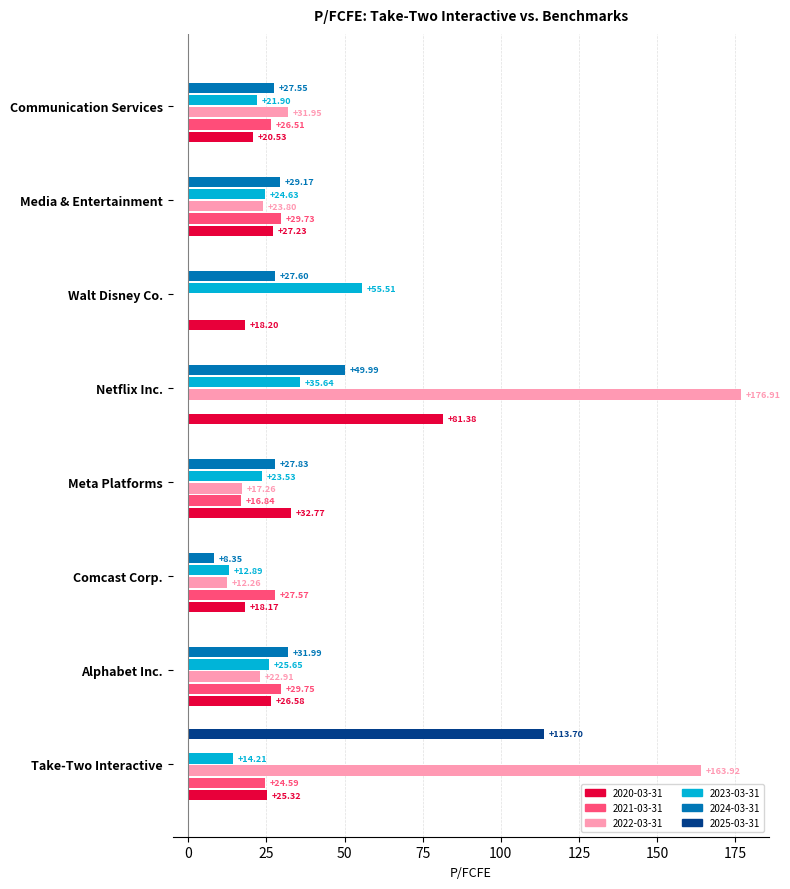

Between Netflix Inc. and Media & Entertainment, which series saw the biggest shift?

2022-03-31